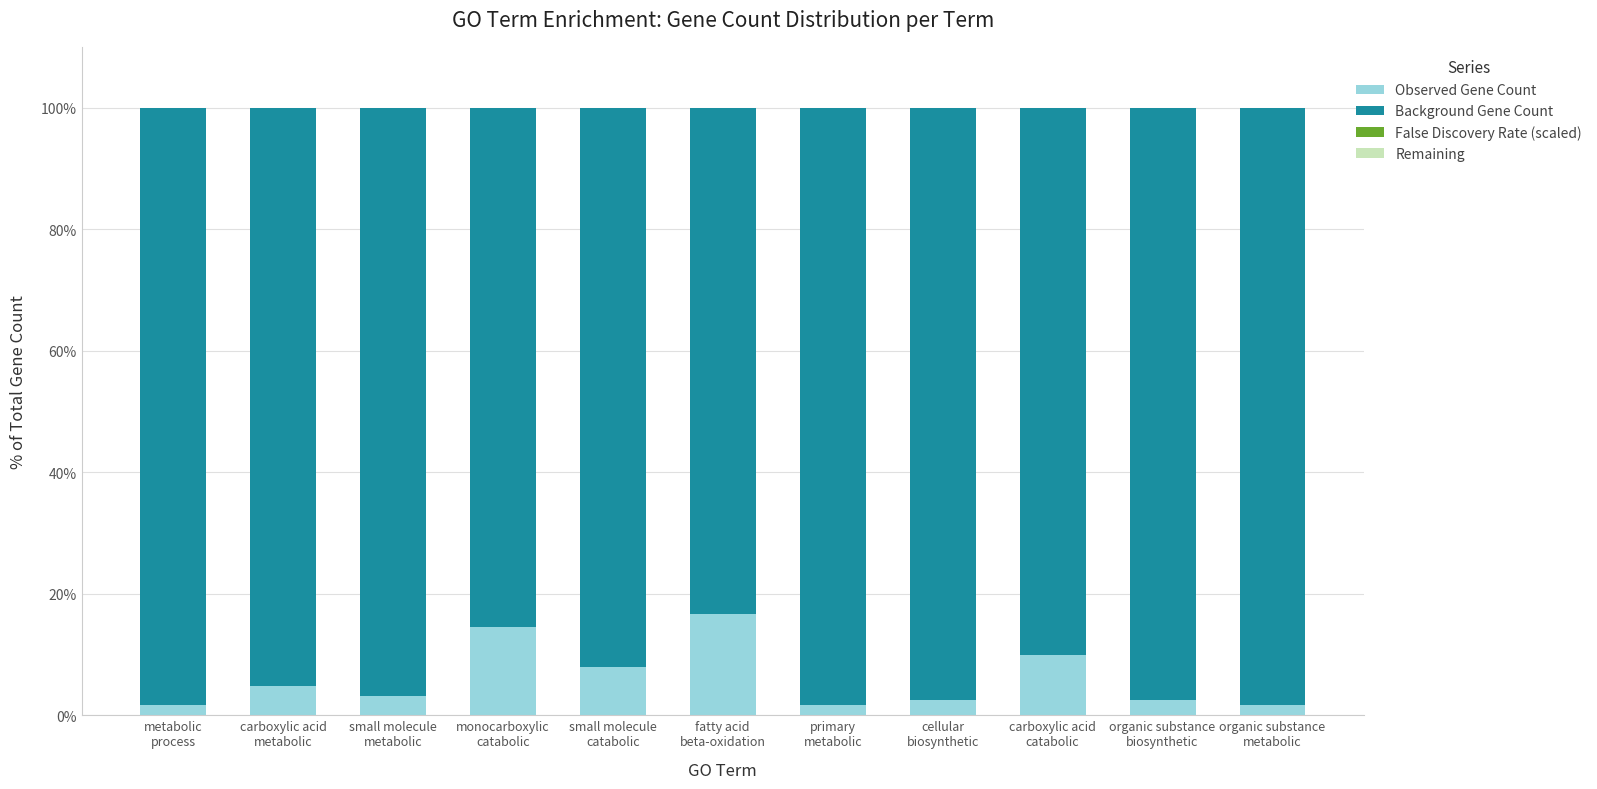

List the labels in order of Observed Gene Count value, smallest first.

organic substance
metabolic, metabolic
process, primary
metabolic, organic substance
biosynthetic, cellular
biosynthetic, small molecule
metabolic, carboxylic acid
metabolic, small molecule
catabolic, carboxylic acid
catabolic, monocarboxylic
catabolic, fatty acid
beta-oxidation